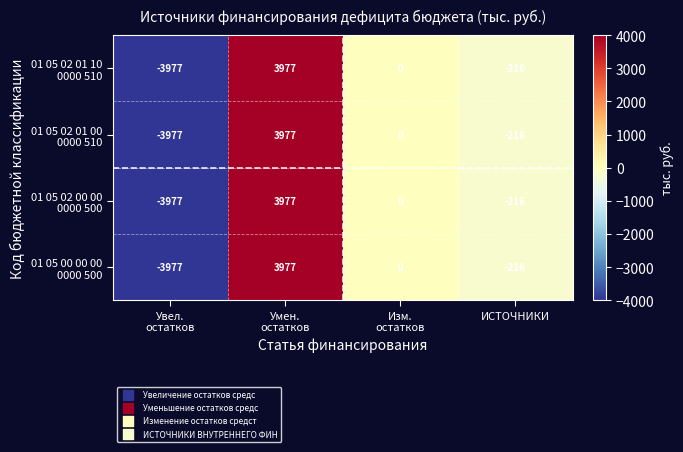

What is the total value across all series at ИСТОЧНИКИ?

-864